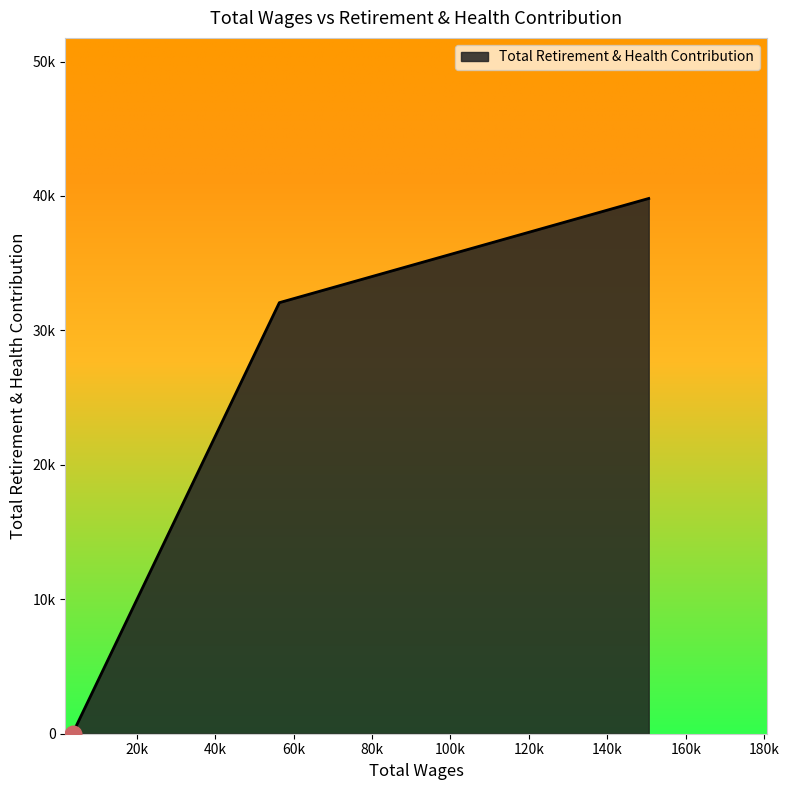

Which label corresponds to the largest value in the chart?

150536.0